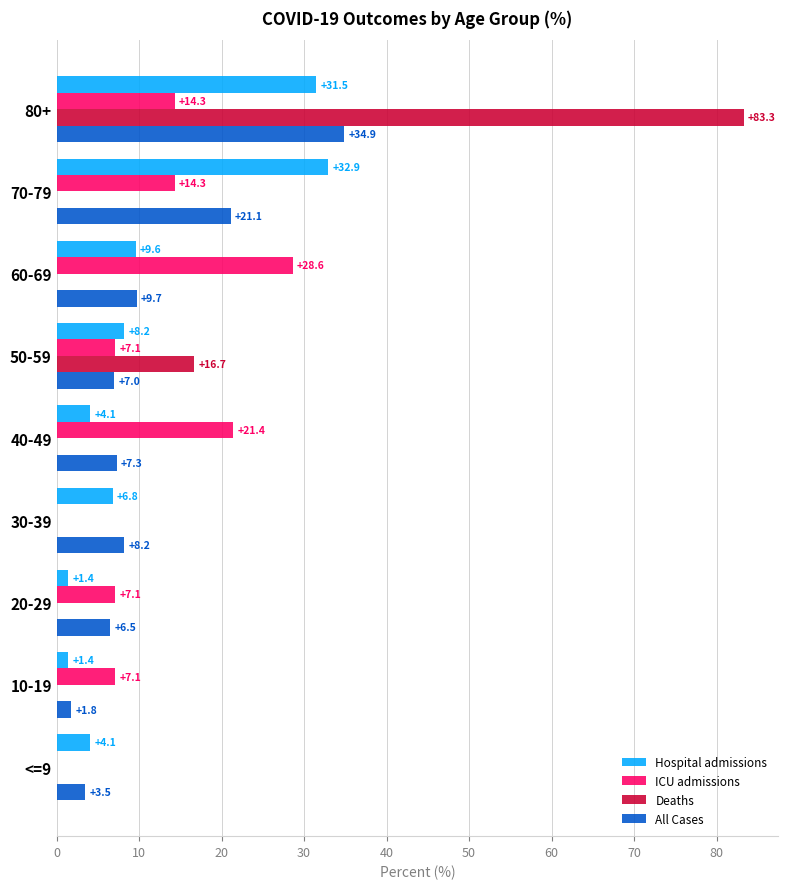

At which label does ICU admissions reach its peak?

60-69